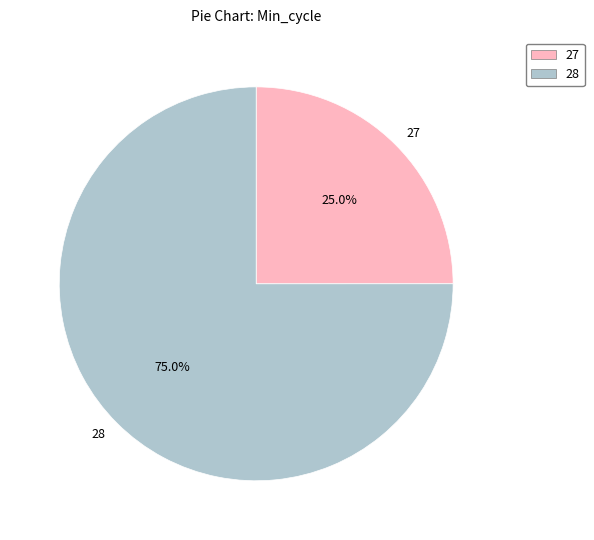

What percentage is the 28 slice, to the nearest percent?

75%